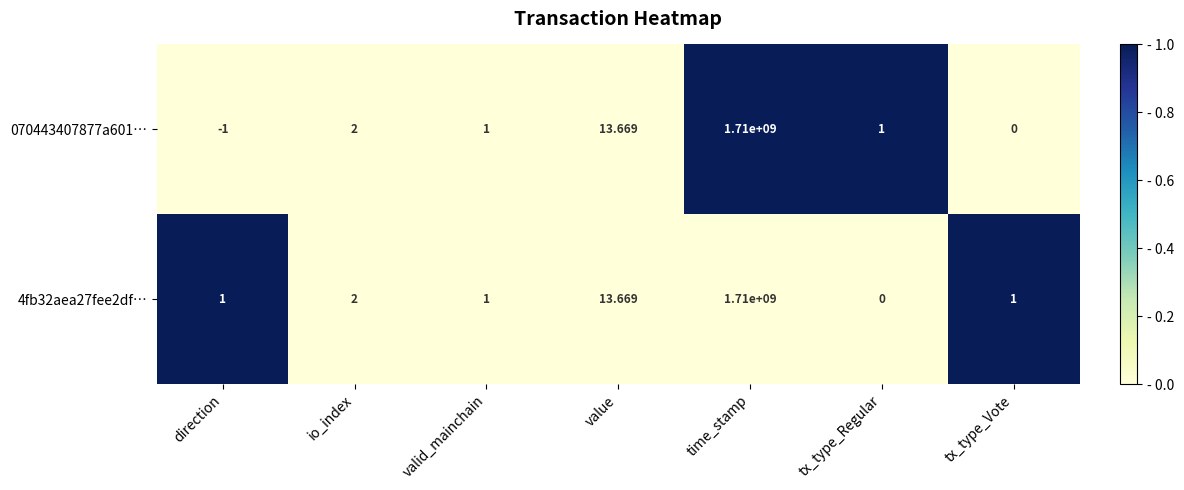

What is the greatest value displayed?

1710000000.0